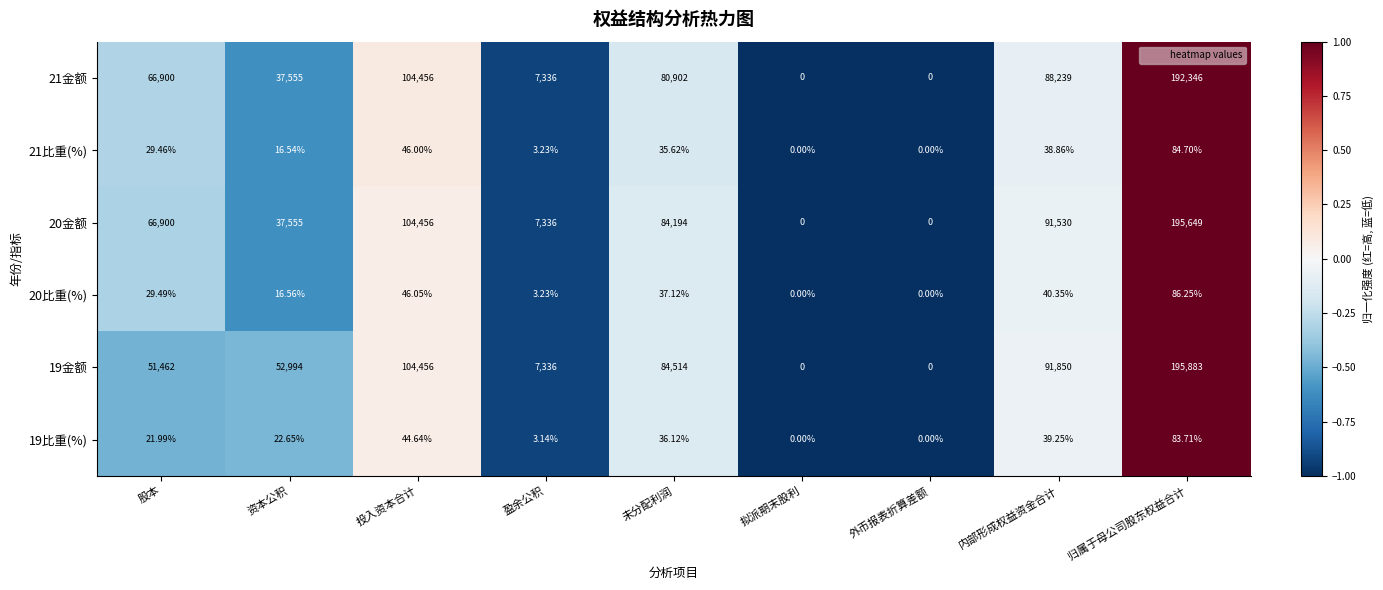

At which label is 21金额 closest to 96173?

内部形成权益资金合计